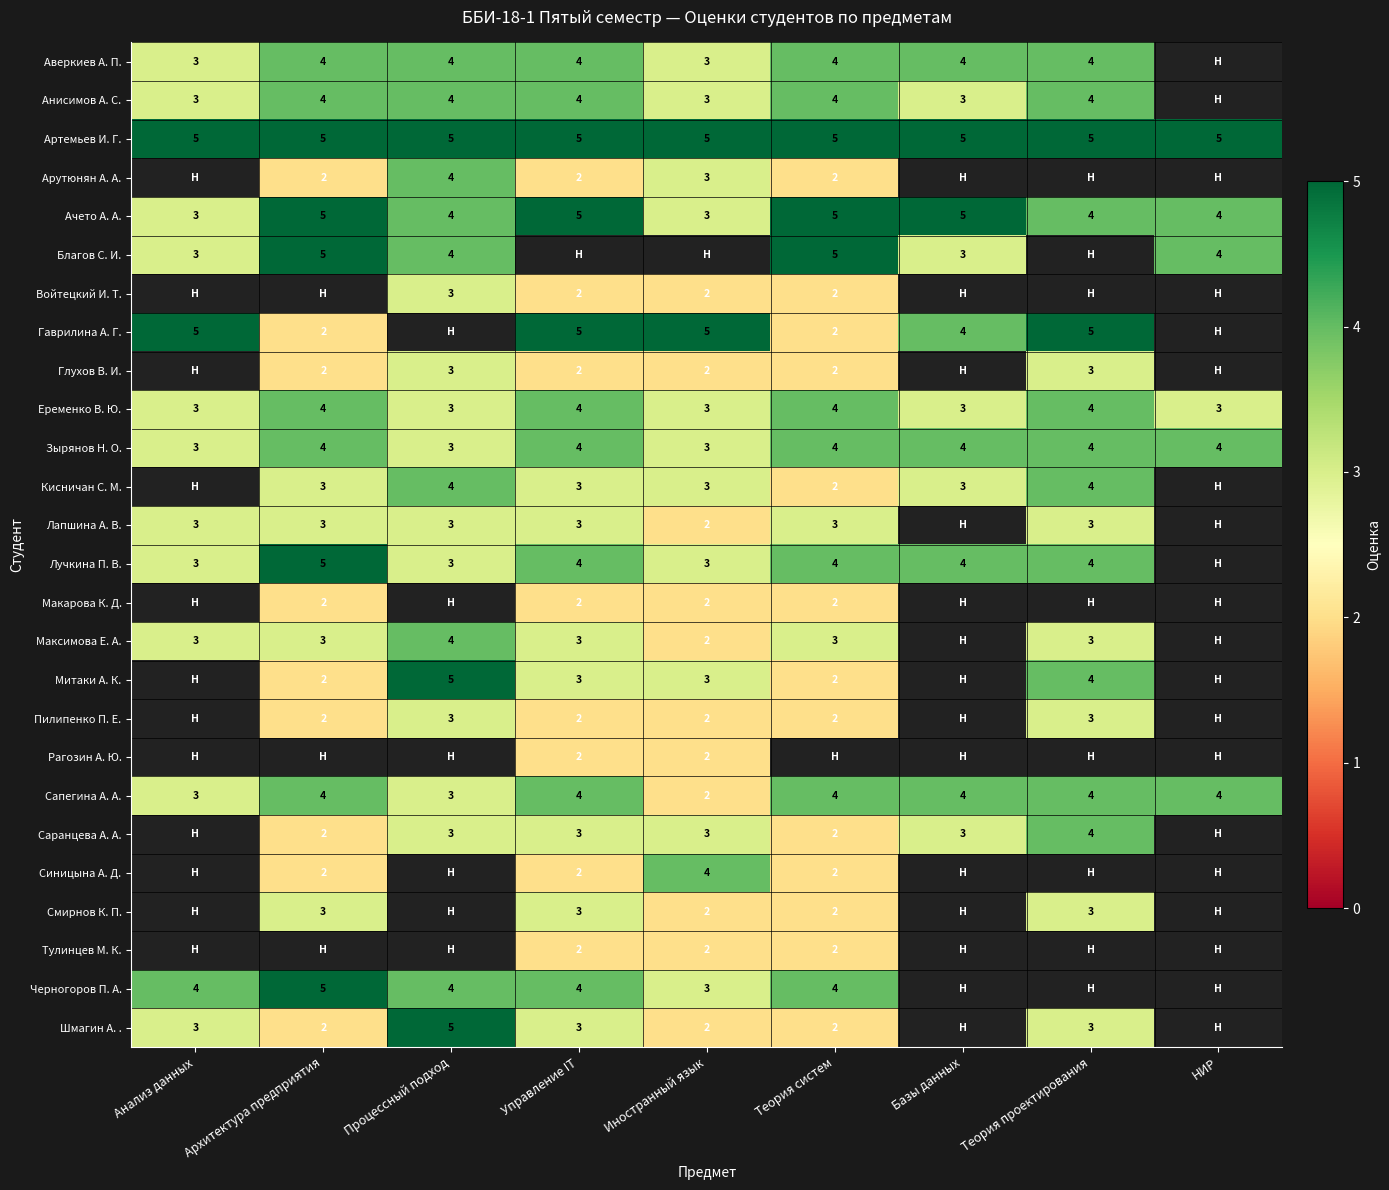

The value of Кисничан С. М. at Теория проектирования is 4. True or false?

True